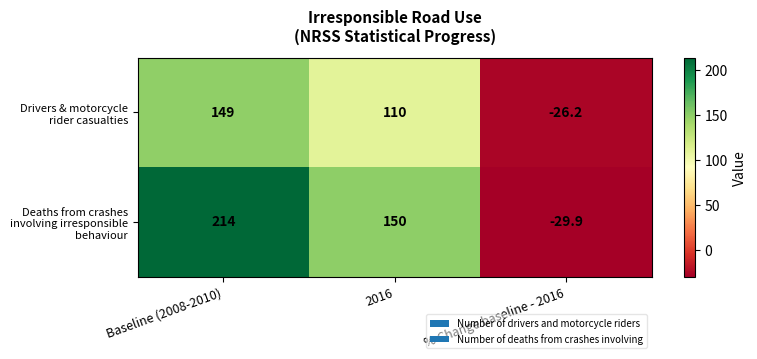

At which category is the sum across all series the highest?

Baseline (2008-2010)